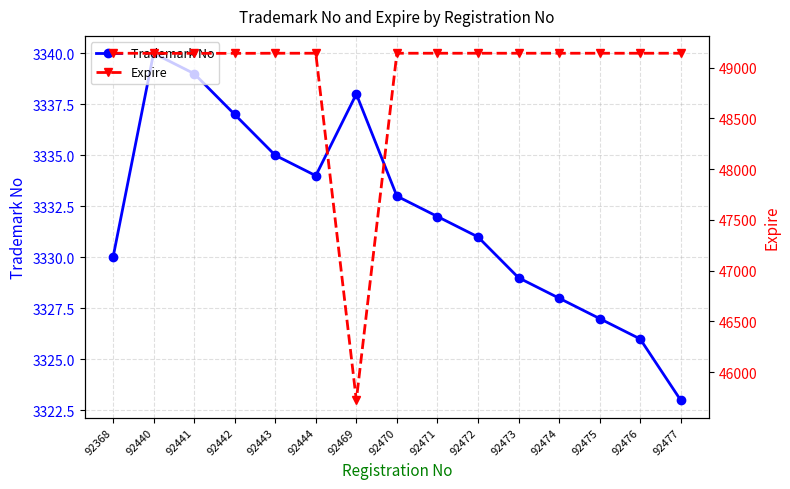

Reading left to right, transcribe all the data shown in this chart.

Trademark No: 92368=3330	92440=3340	92441=3339	92442=3337	92443=3335	92444=3334	92469=3338	92470=3333	92471=3332	92472=3331	92473=3329	92474=3328	92475=3327	92476=3326	92477=3323
Expire: 92368=49142	92440=49141	92441=49141	92442=49141	92443=49142	92444=49142	92469=45722	92470=49142	92471=49142	92472=49142	92473=49142	92474=49142	92475=49142	92476=49142	92477=49142